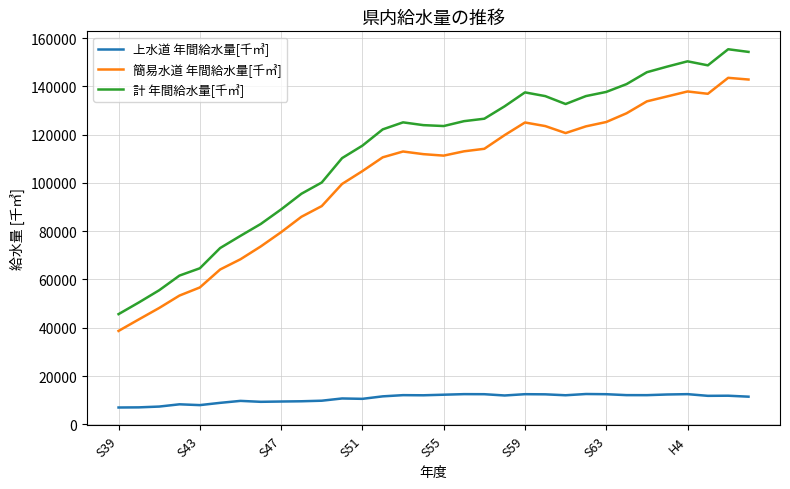

What are all the series names shown in the legend?

上水道 年間給水量[千㎥], 簡易水道 年間給水量[千㎥], 計 年間給水量[千㎥]